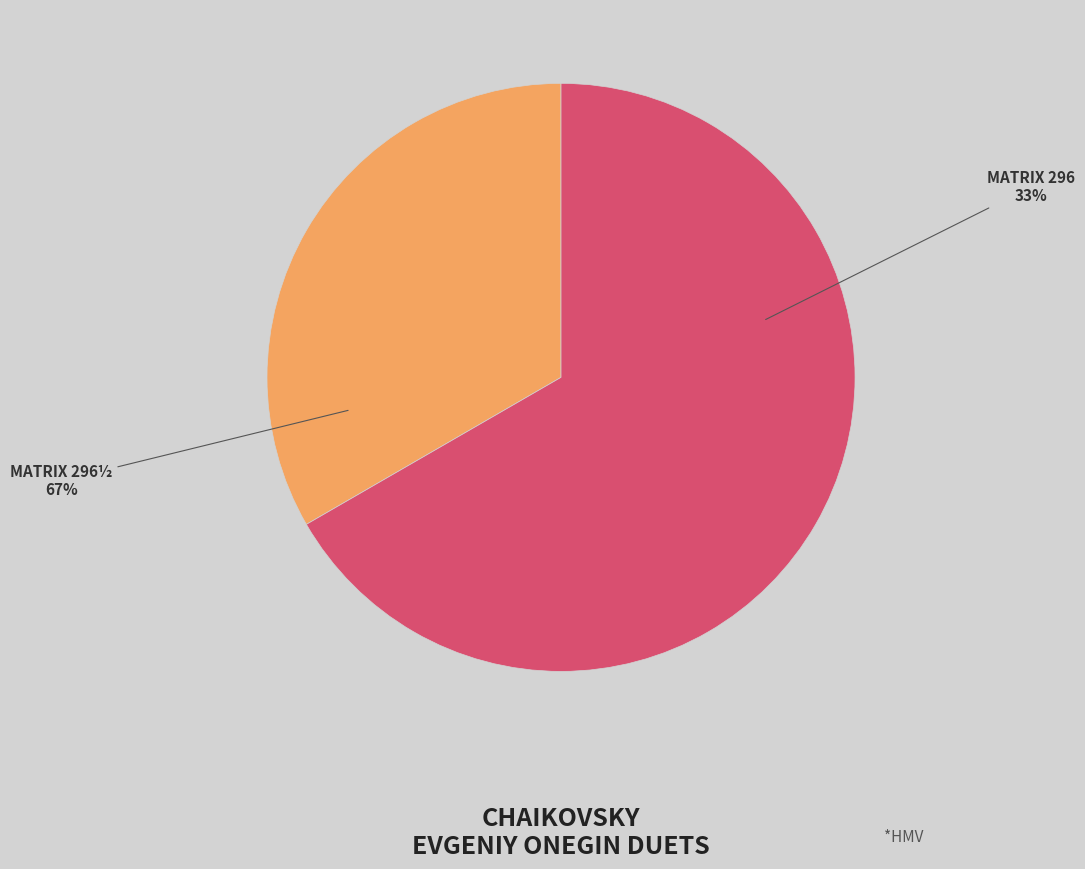

What portion of the pie excludes Evgeniy Onegin: Duet iz 3-go akta (296 1/2)?

33.3%